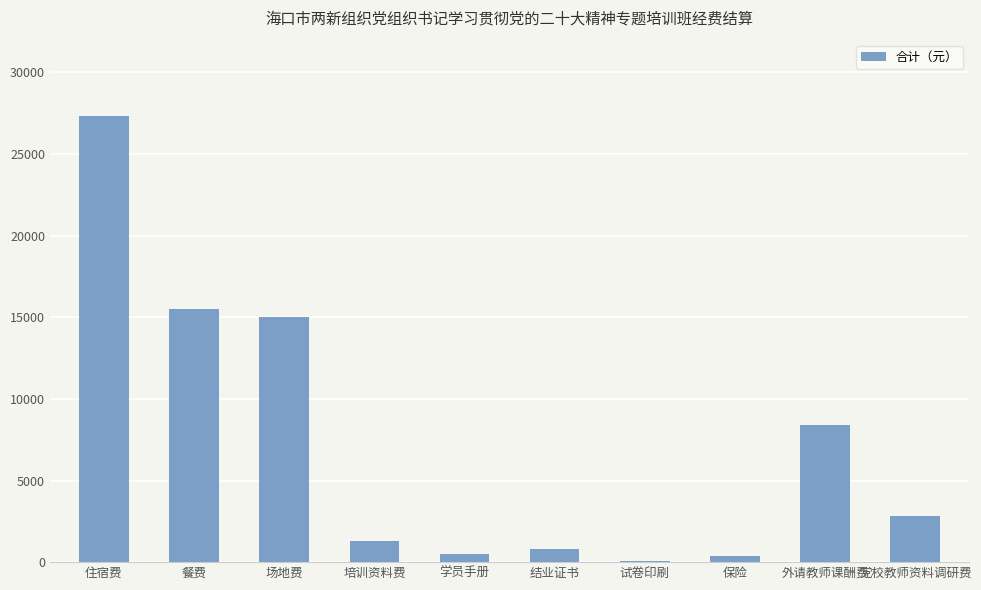

What is the maximum value shown in the chart?

27310.0